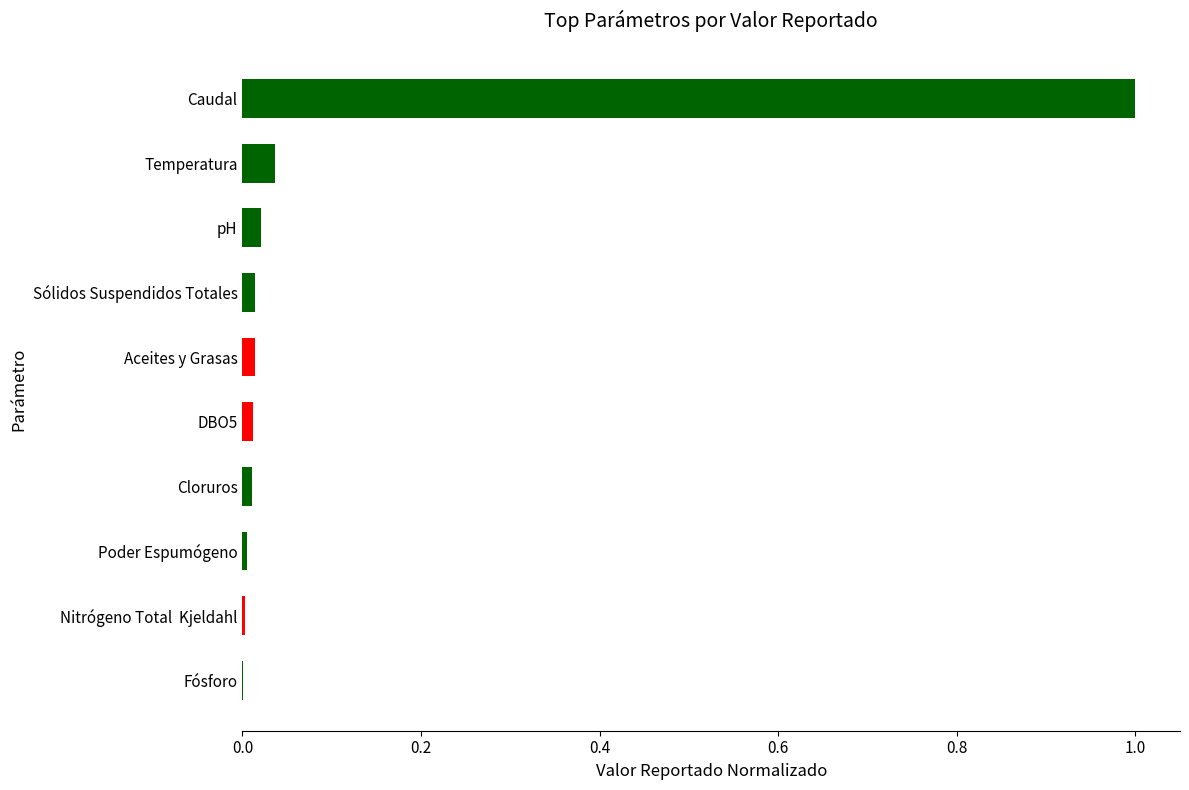

Is it true that the value at pH is 0.0?

False